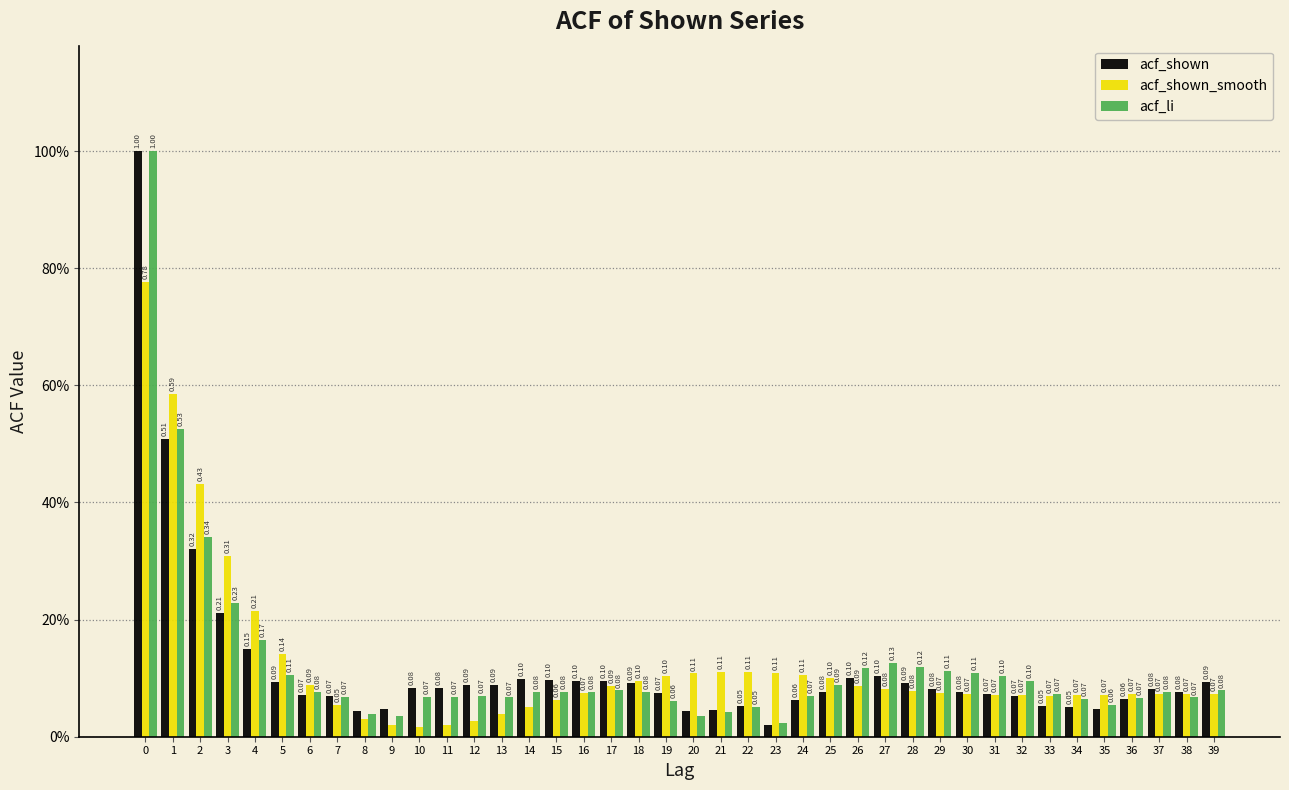

What are all the series names shown in the legend?

acf_shown, acf_shown_smooth, acf_li